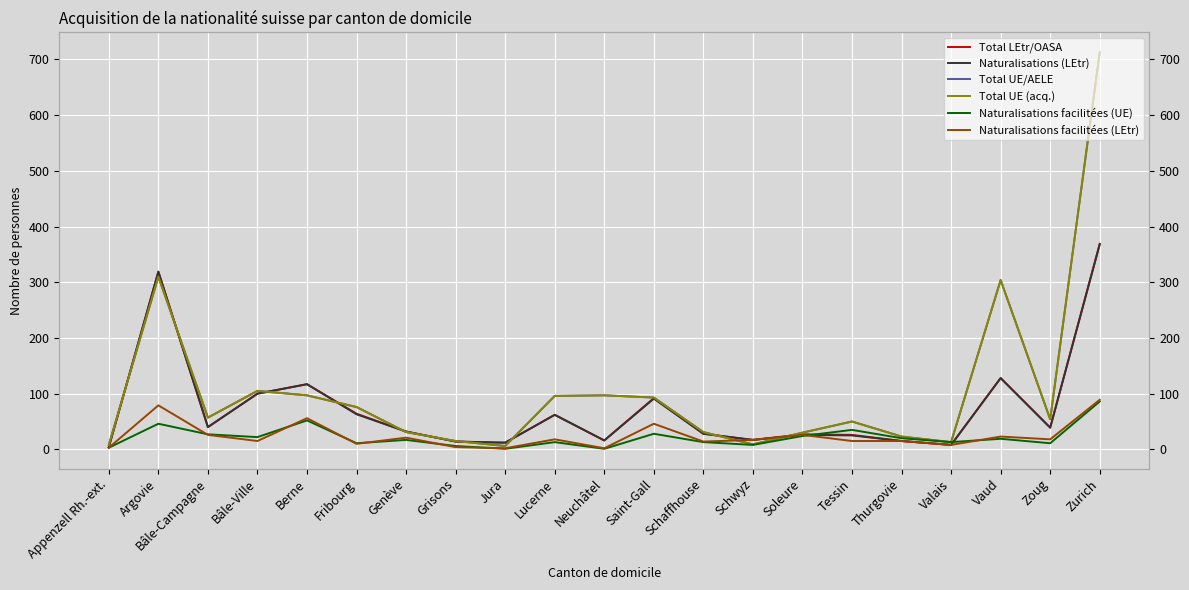

What is the minimum value for Naturalisations (LEtr)?

4